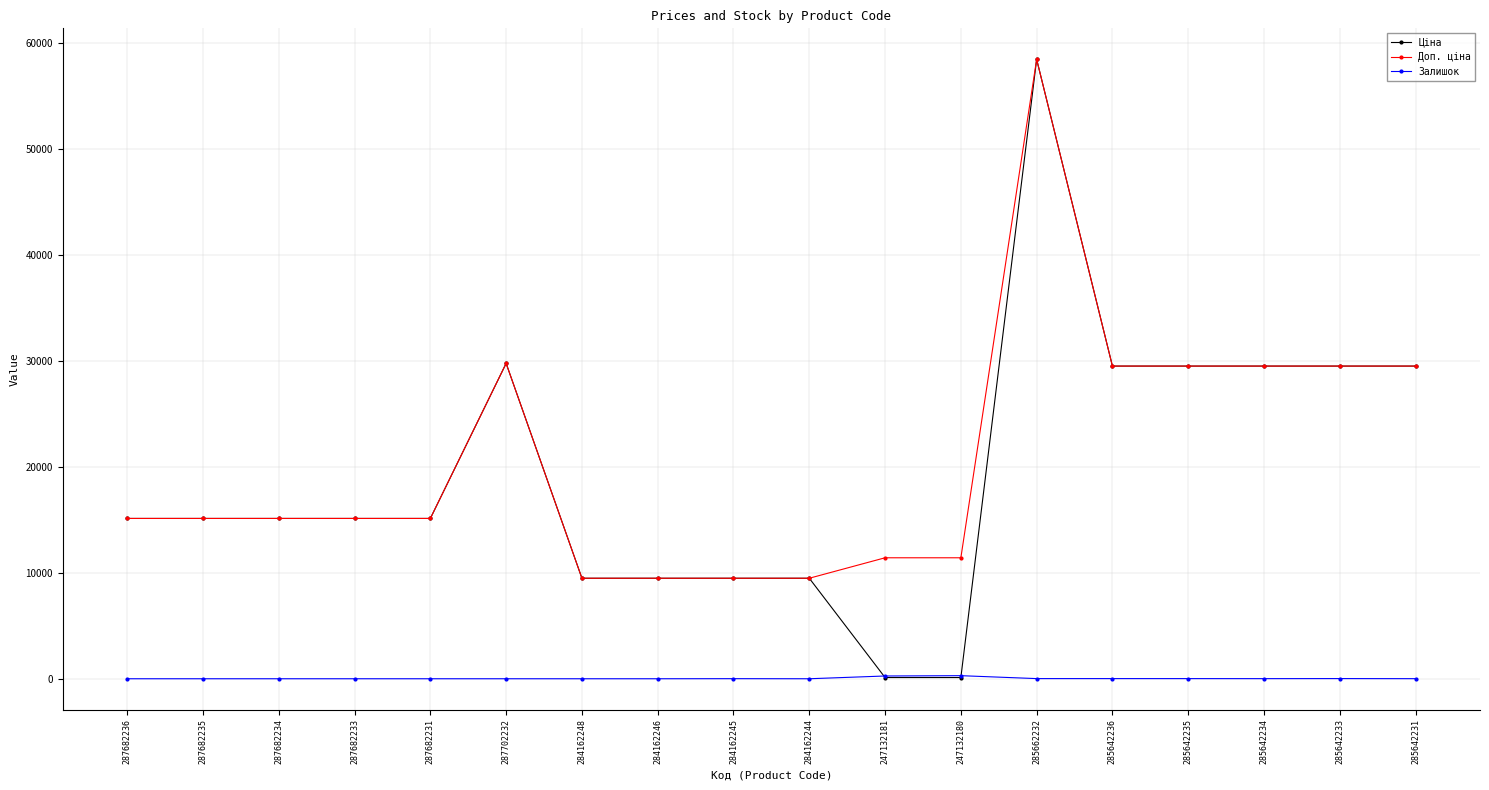

What are all the series names shown in the legend?

Ціна, Доп. ціна, Залишок